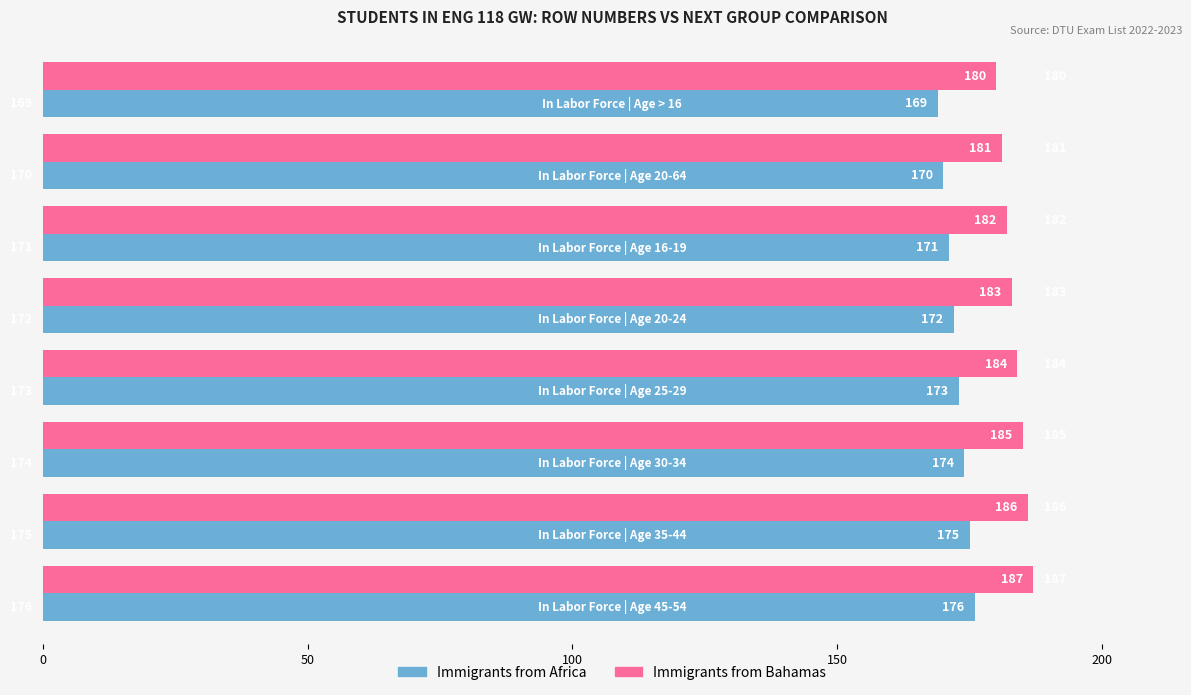

What is the difference between the second highest and minimum values in the Immigrants from Bahamas series?

6